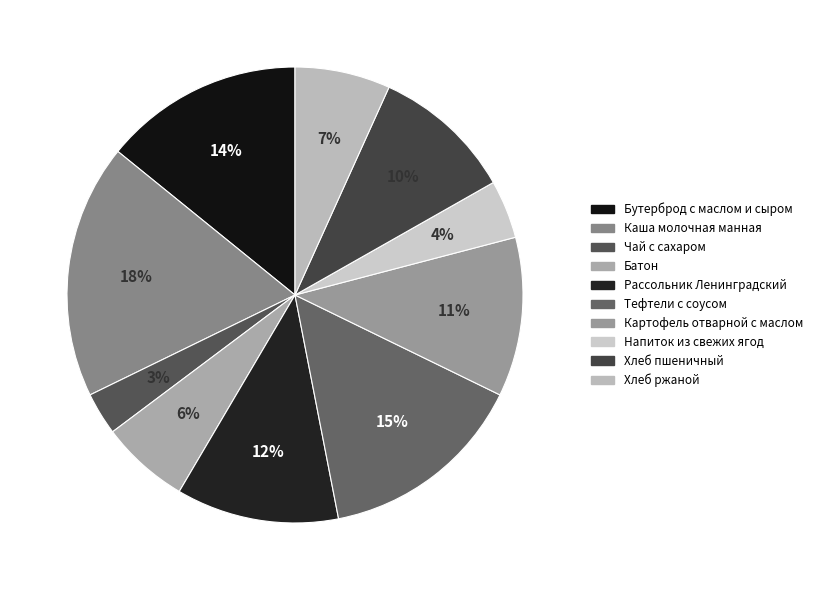

Does Каша молочная манная account for over 50% of the chart?

No